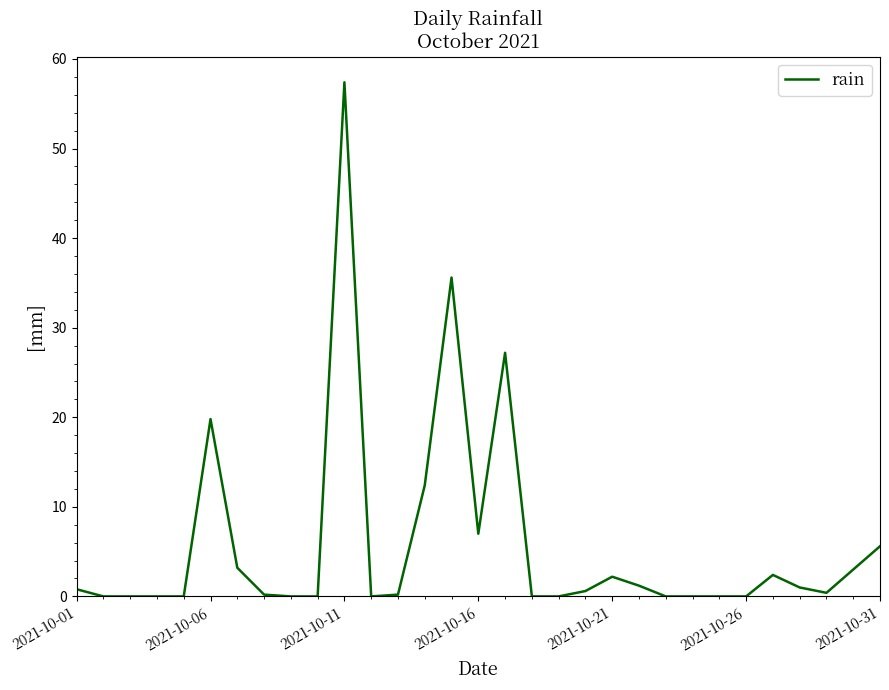

What is the difference between the maximum and minimum values?

57.4